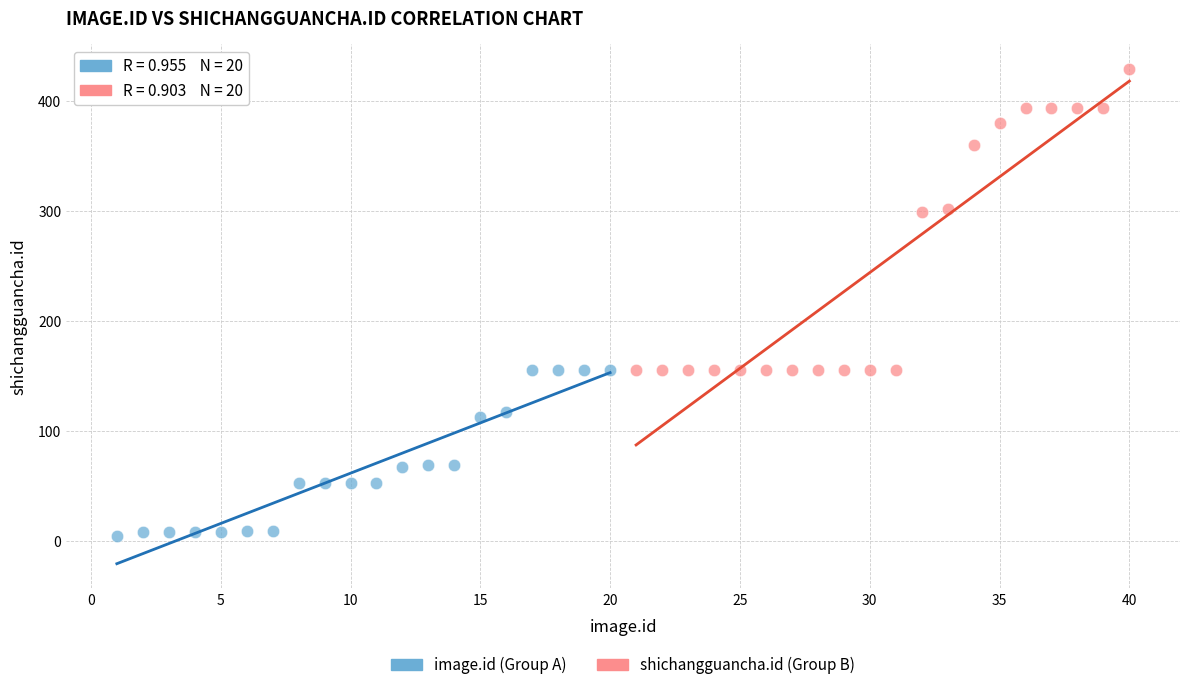

Which series has the largest Y range (max minus min)?

shichangguancha.id (Group B)